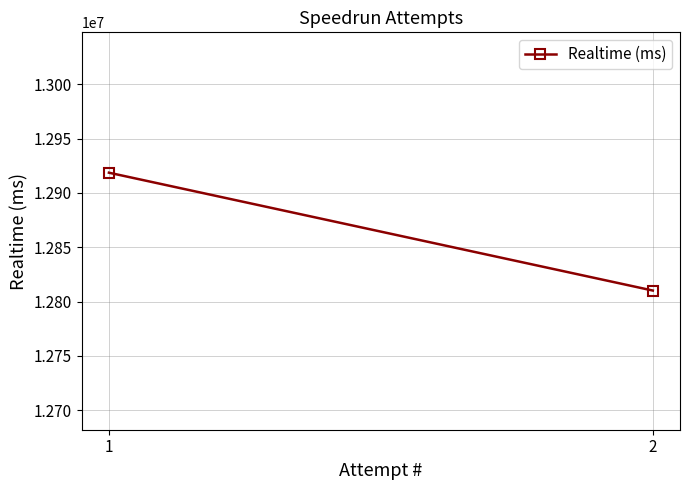

What is the value of the 2nd point from the left?

12810183